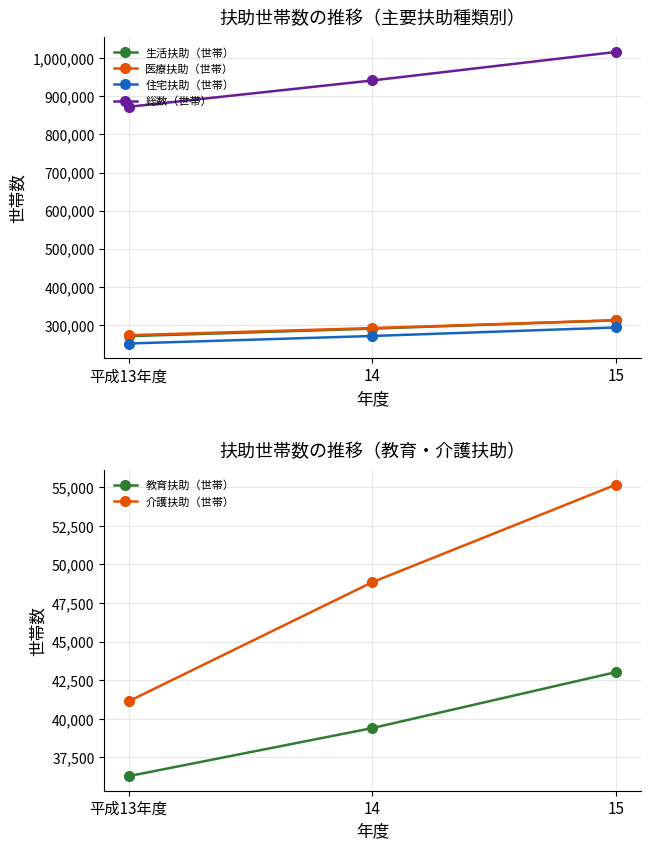

What is the label of the 2nd point from the right?

14